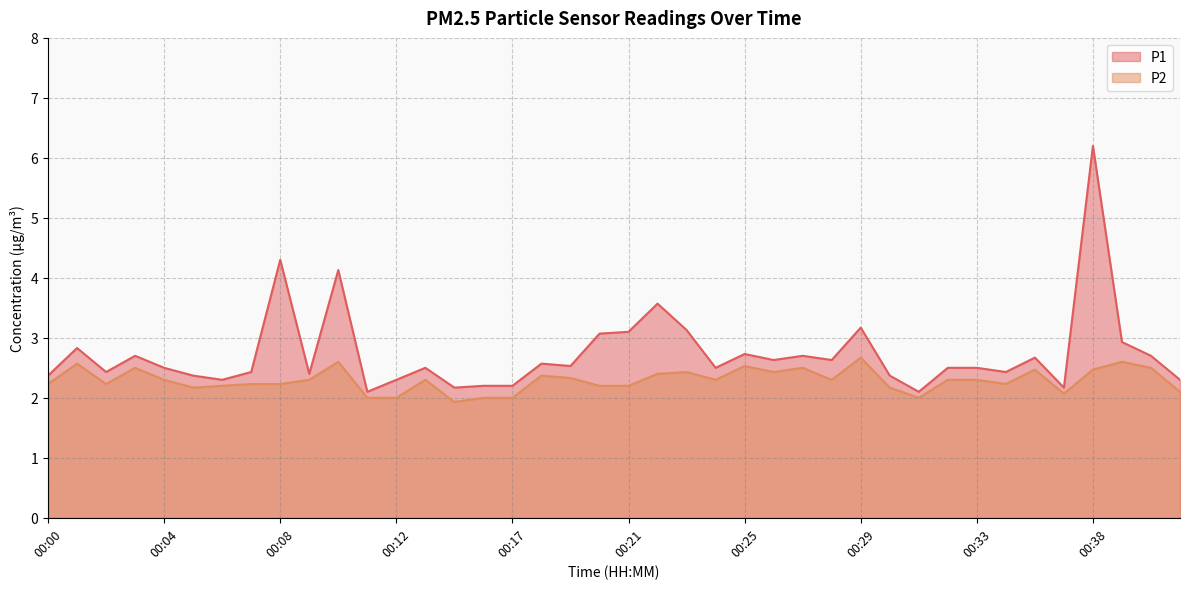

How many lines are shown in the chart?

2